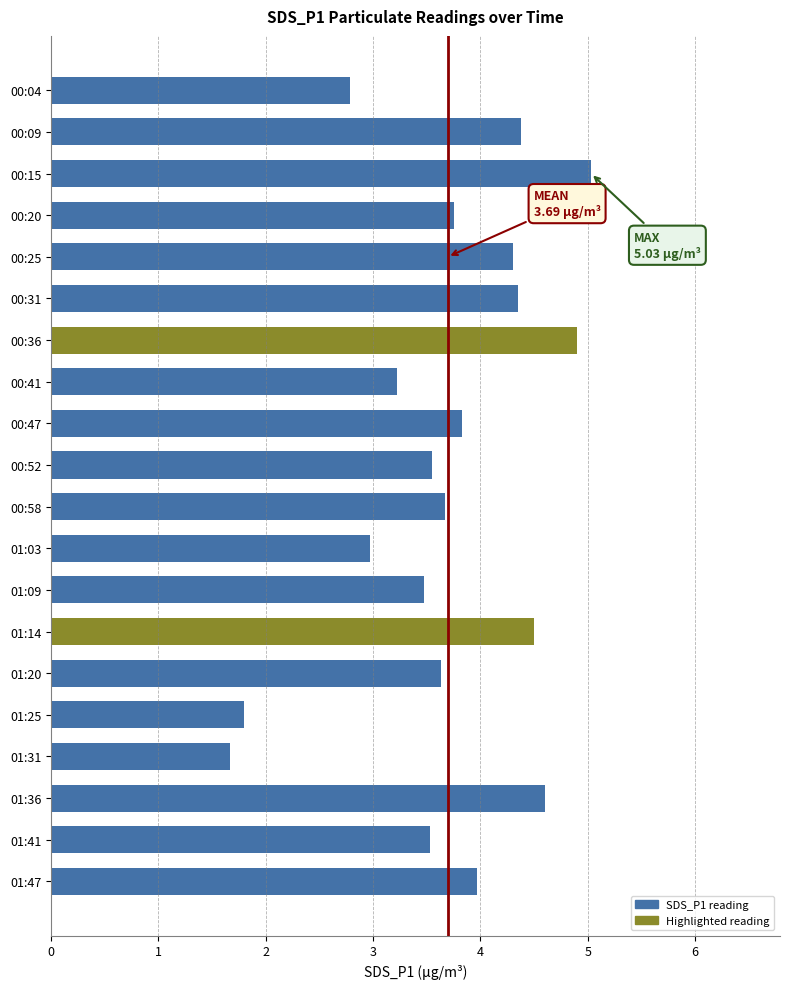

What is the difference between the maximum and minimum values?

3.4